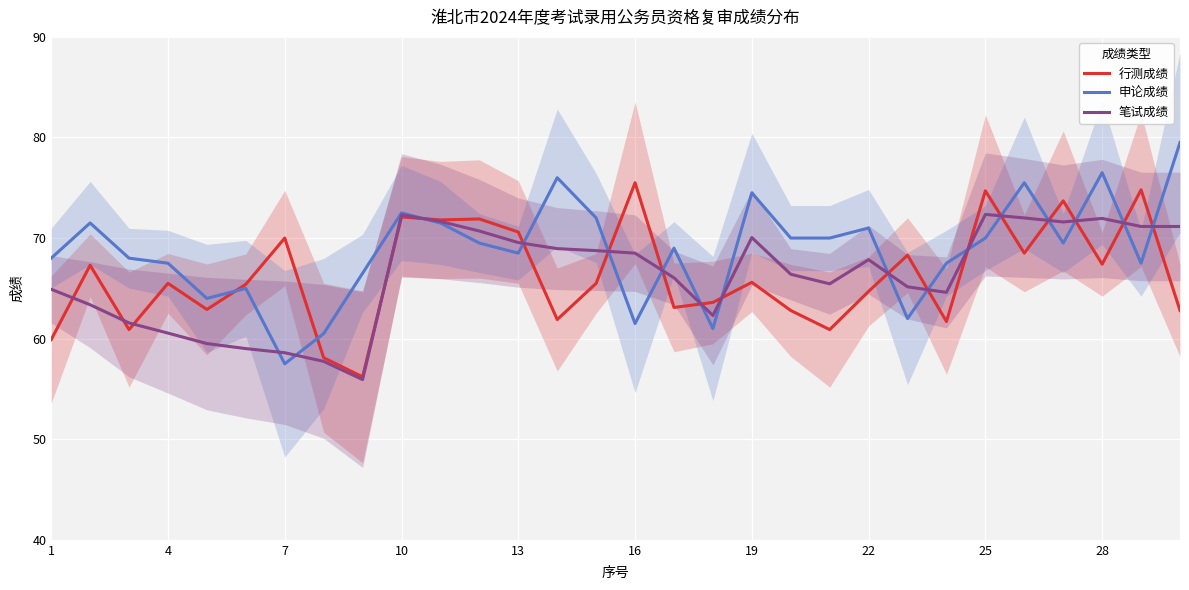

The value of 笔试成绩 at 13 is 69.5. True or false?

True